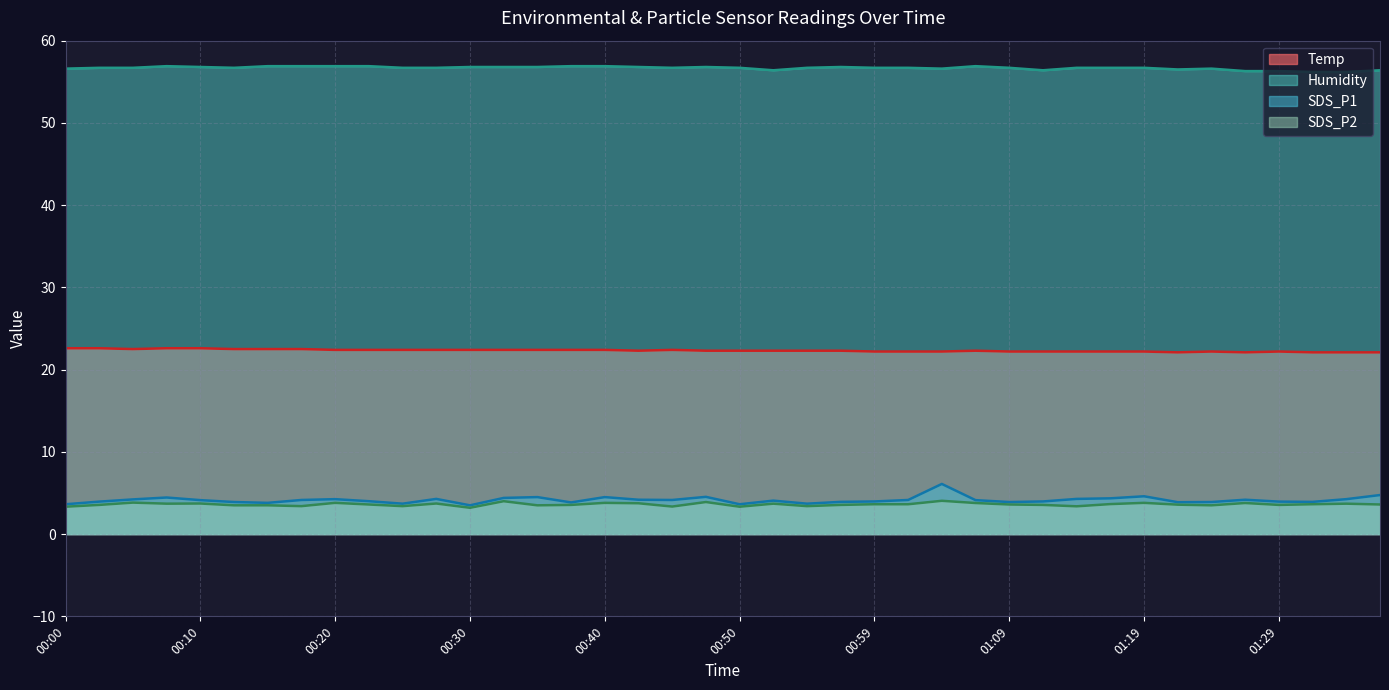

What is the total value across all series at 00:30?

85.9